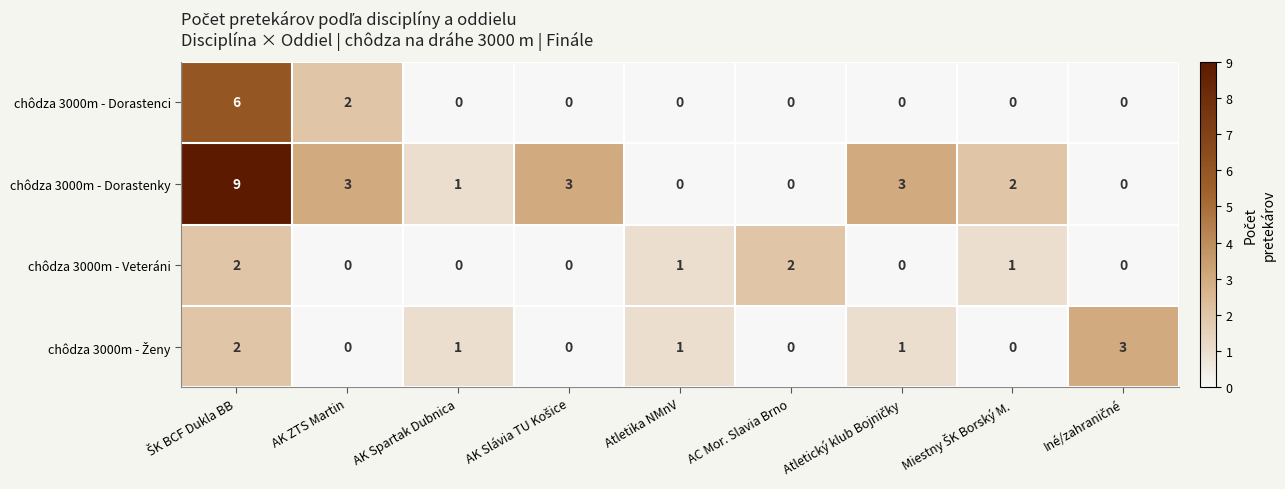

Where is chôdza 3000m - Dorastenci nearest to the value 3?

AK ZTS Martin